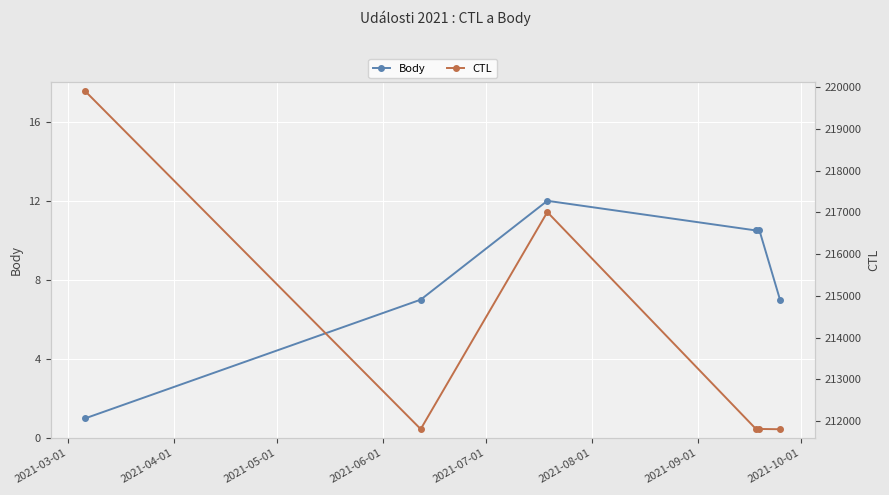

What is the value of the Body point at the 4th from the left?

10.5